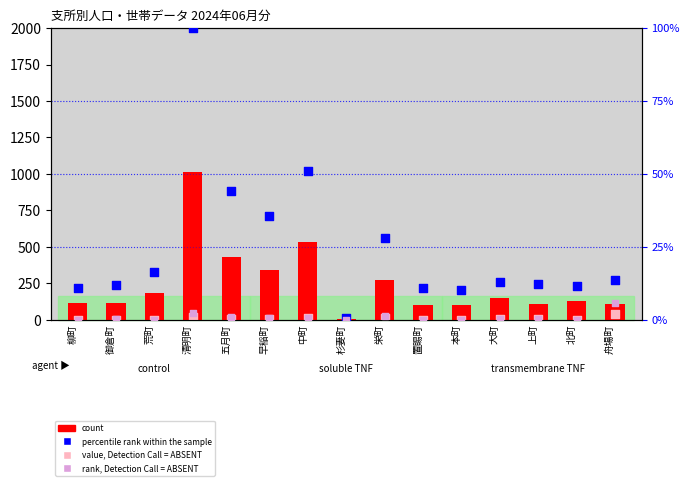

Which series contains the highest Y value?

count